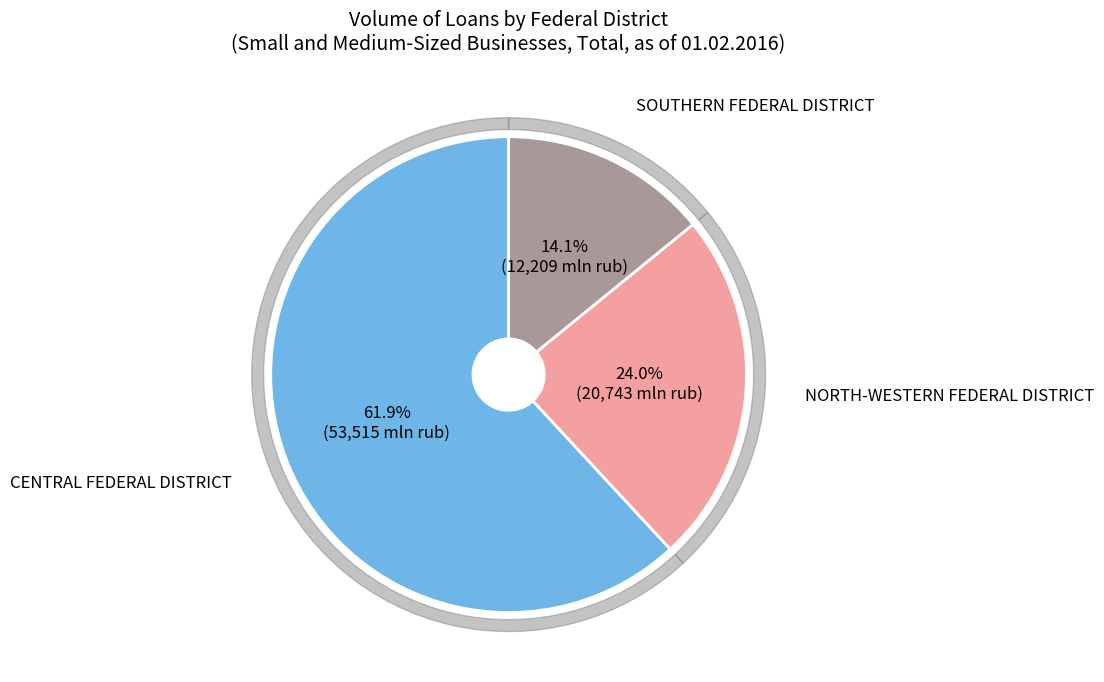

Approximately how many times larger is the value at CENTRAL FEDERAL DISTRICT compared to NORTH-WESTERN FEDERAL DISTRICT?

2.6